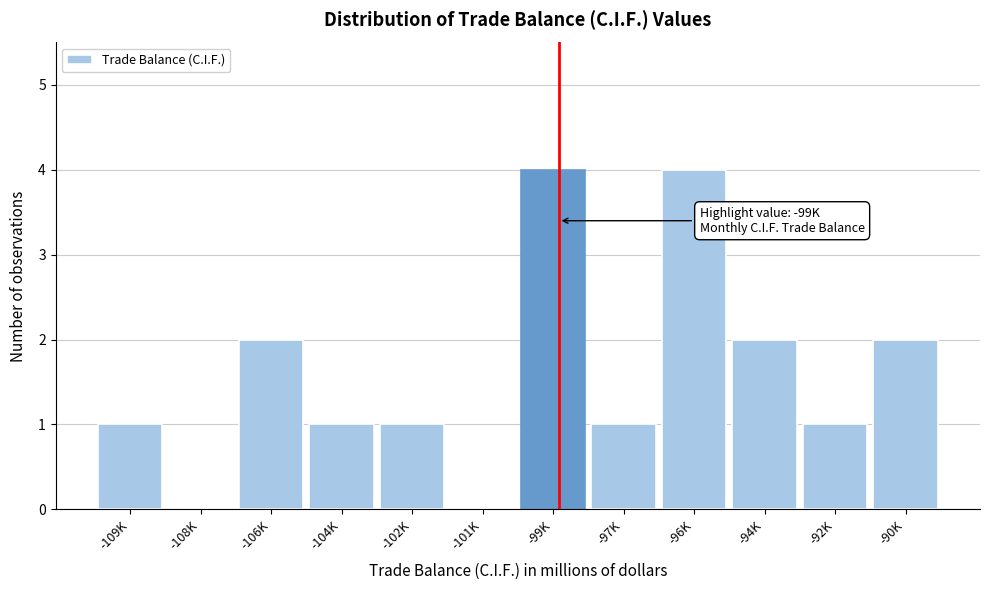

Reading left to right, list all the values displayed in this chart.

-109K=1	-108K=0	-106K=2	-104K=1	-102K=1	-101K=0	-99K=4	-97K=1	-96K=4	-94K=2	-92K=1	-90K=2